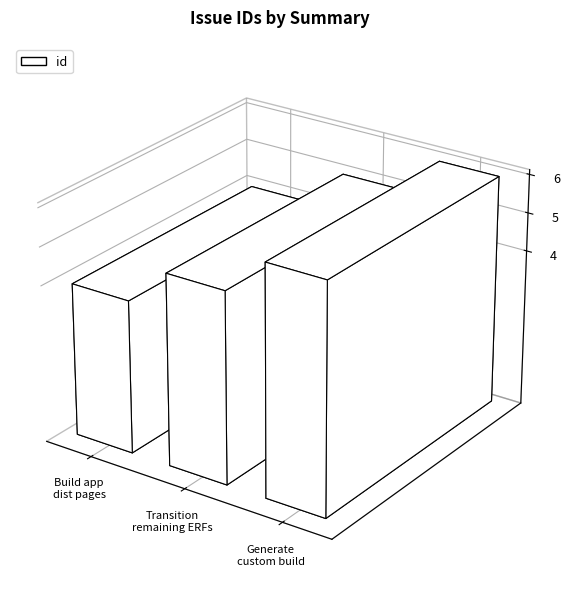

Reading left to right, transcribe all the data shown in this chart.

Build application distribution pages=4	Transition remaining ERFs=5	Generate custom build for GEM=6